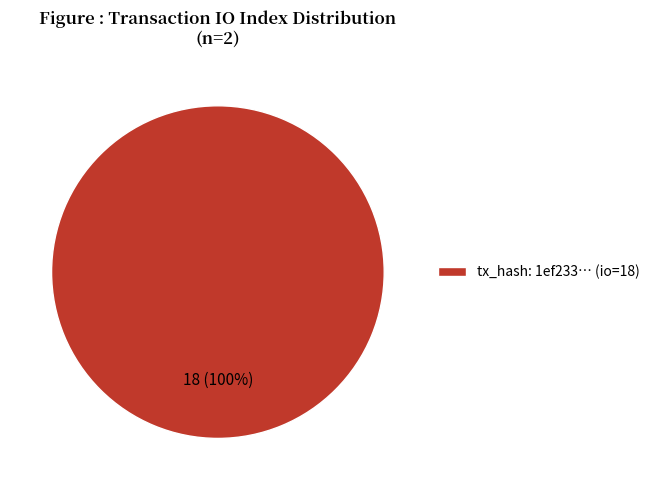

Count the number of slices in the pie.

1